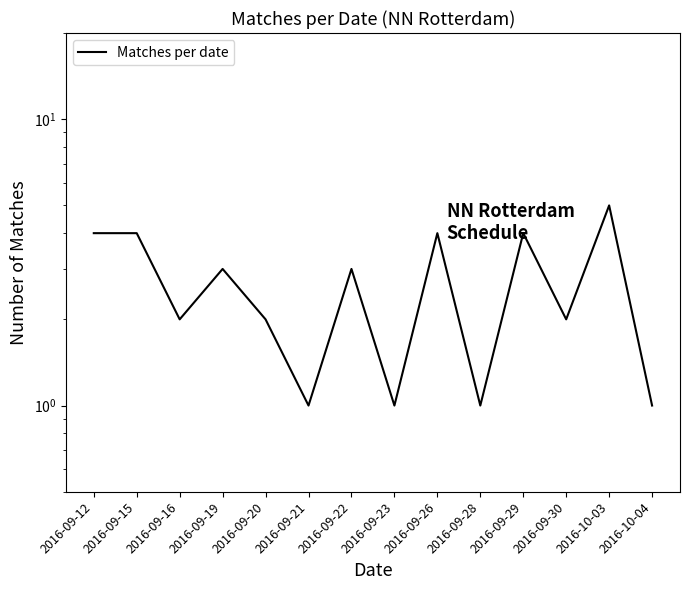

Reading left to right, extract all data points from this chart.

4	4	2	3	2	1	3	1	4	1	4	2	5	1